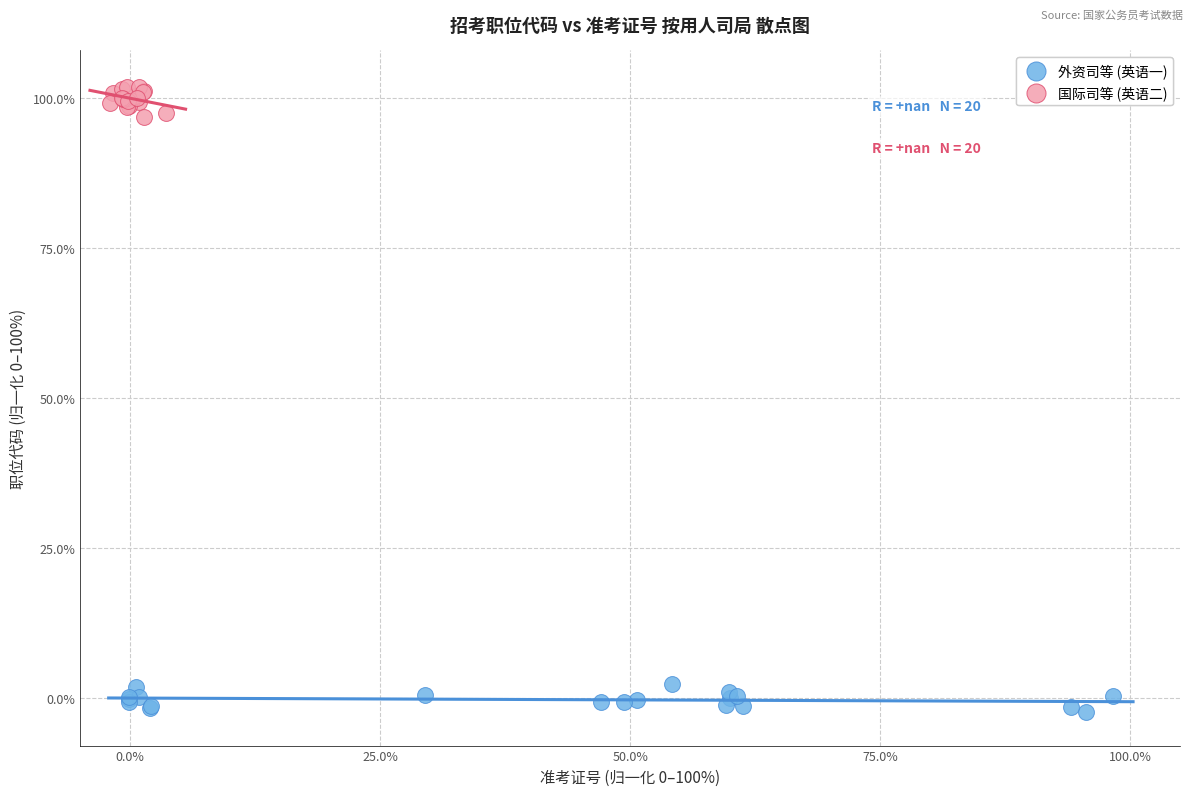

Which series reaches the maximum Y coordinate?

国际司等 (英语二)